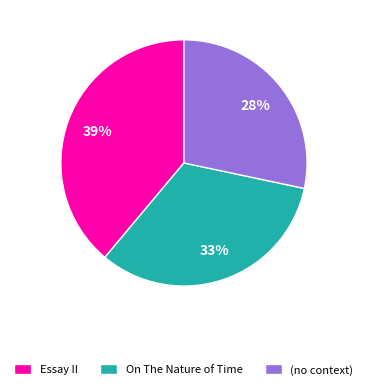

What is the smallest slice in the pie chart?

(no context)